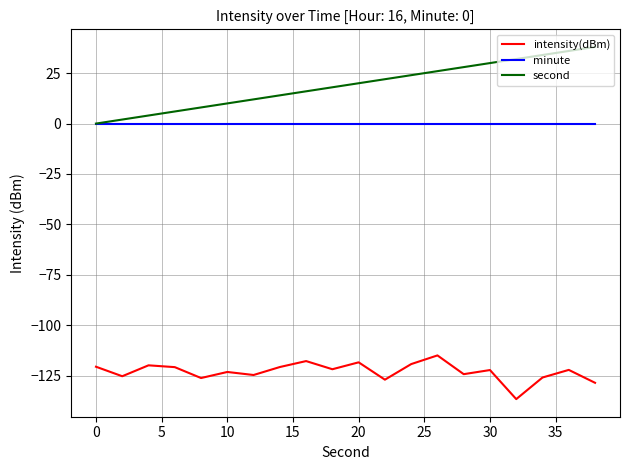

What is the smallest value displayed?

-136.6